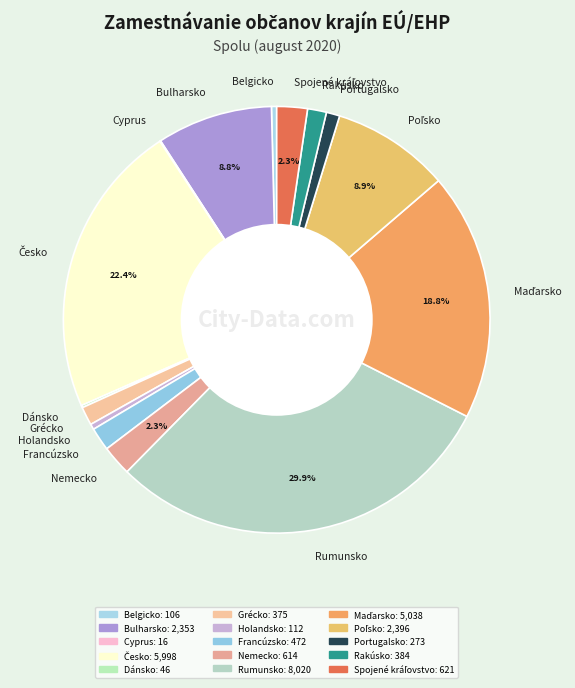

Is there any slice that represents more than half of the pie?

No